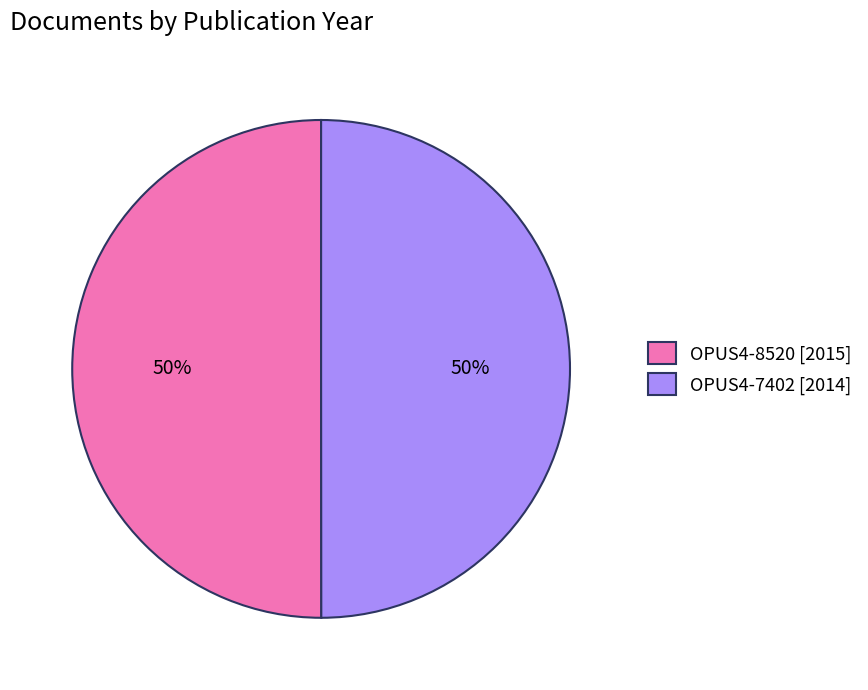

How many slices are in this pie chart?

2